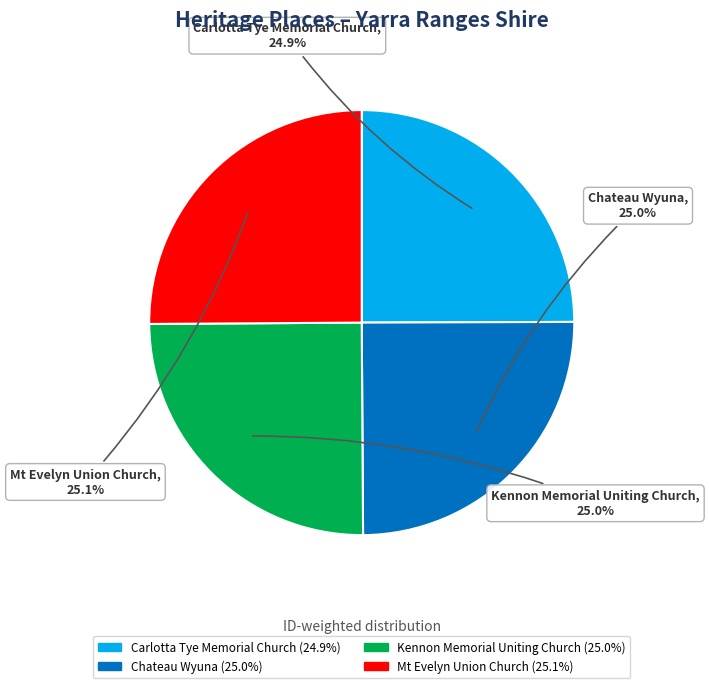

How many slices are in this pie chart?

4